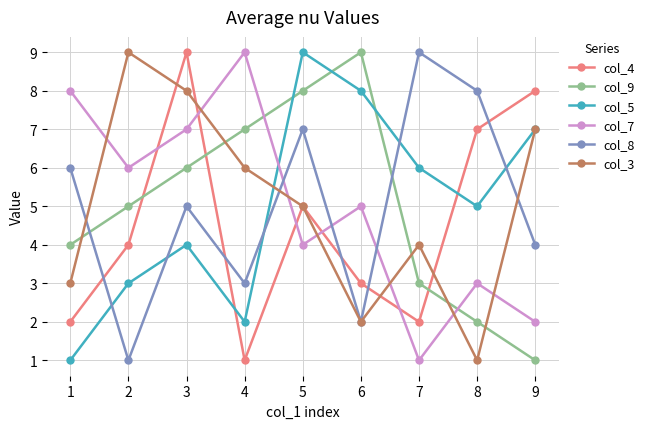

True or false: col_5 has more than 2 interior local peaks.

False